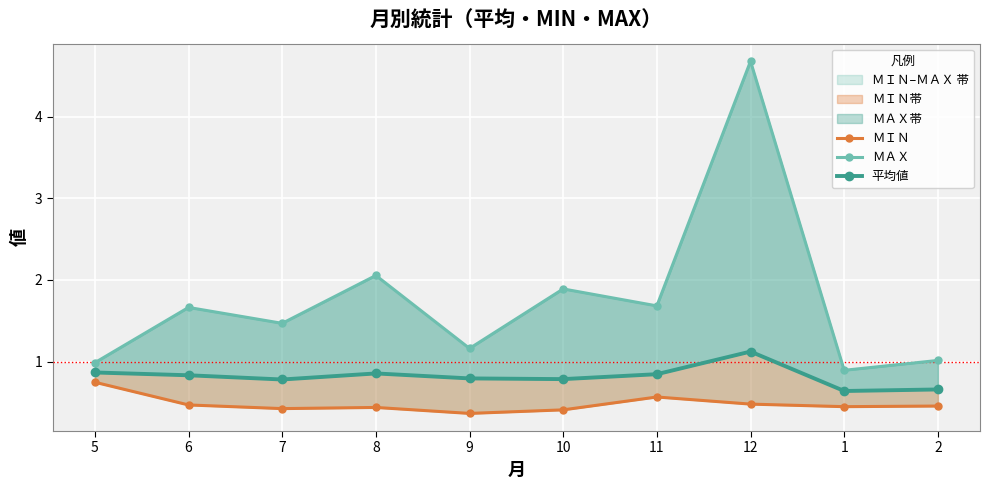

True or false: 平均値 and ＭＡＸ intersect in this chart.

False